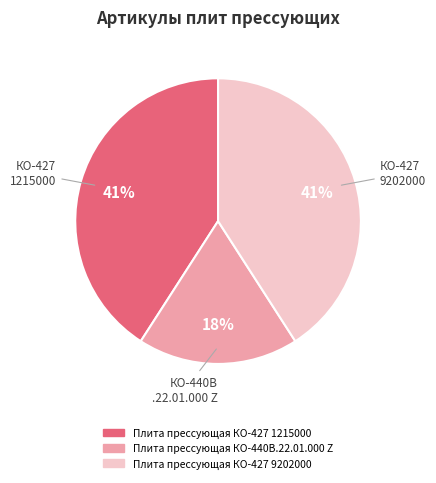

Do Плита прессующая КО-440В.22.01.000 Z and Плита прессующая КО-427 1215000 together represent more than half of the pie?

Yes